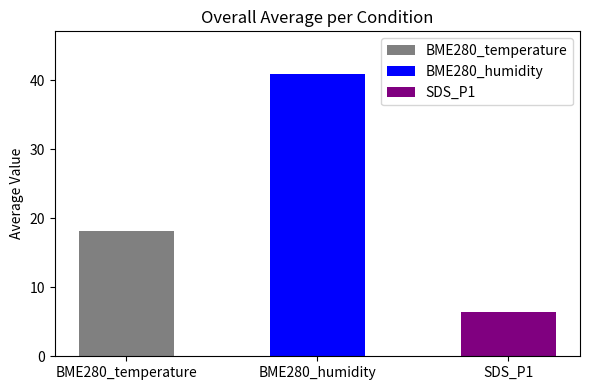

How many distinct data groups are displayed?

1